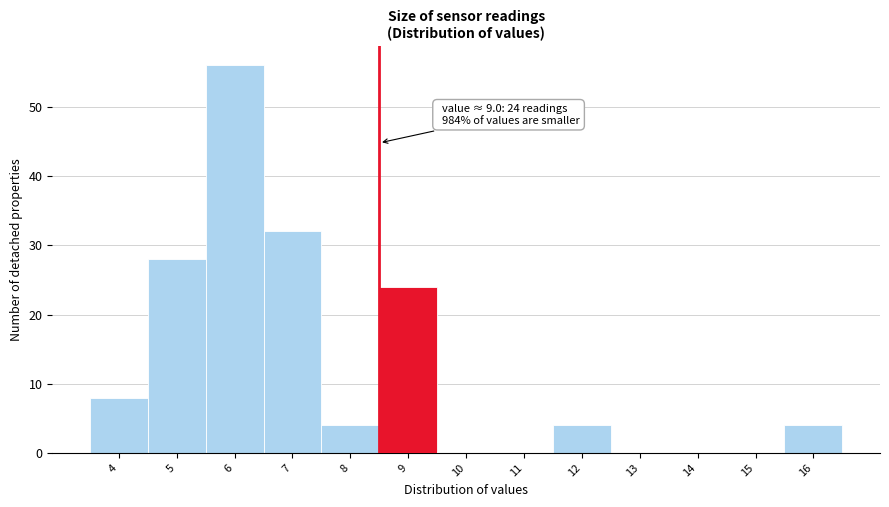

Reading left to right, list all the values displayed in this chart.

4=8	5=28	6=56	7=32	8=4	9=24	10=0	11=0	12=4	13=0	14=0	15=0	16=4